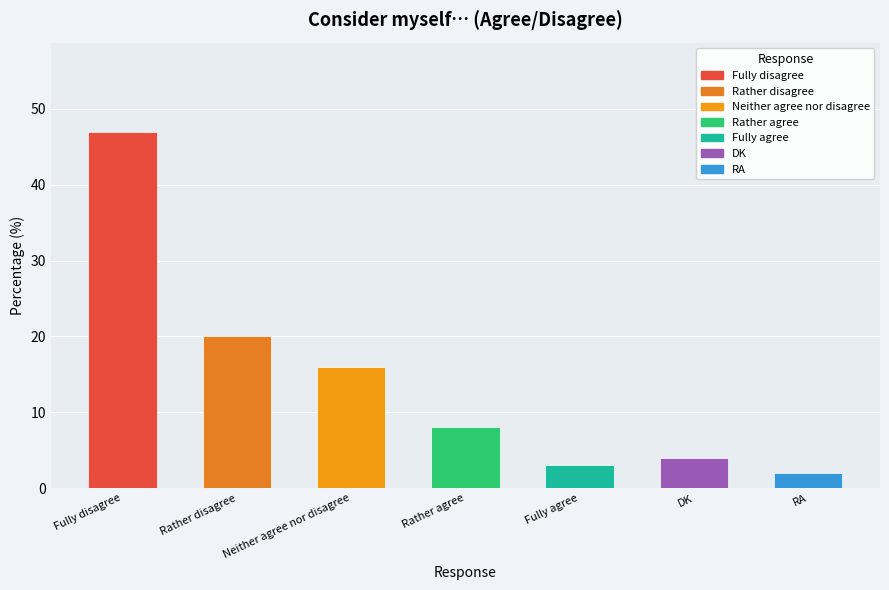

Is it true that the value at Rather disagree is 12?

False